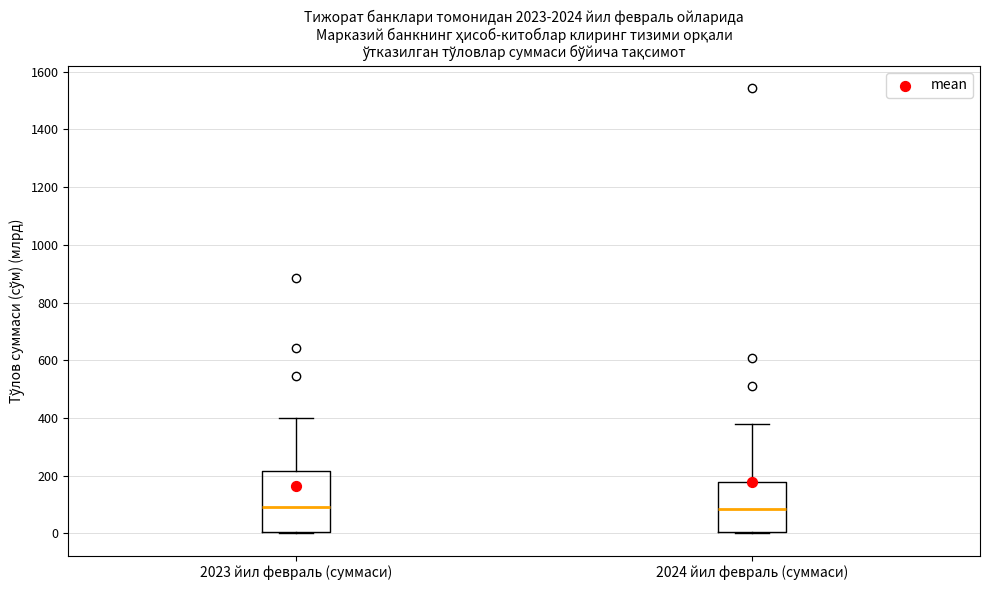

Where does the median line of the box for 2024 йил февраль (суммаси) sit on the y-axis? The values are not printed on the chart, so give them approximately, as read against the axis.

80